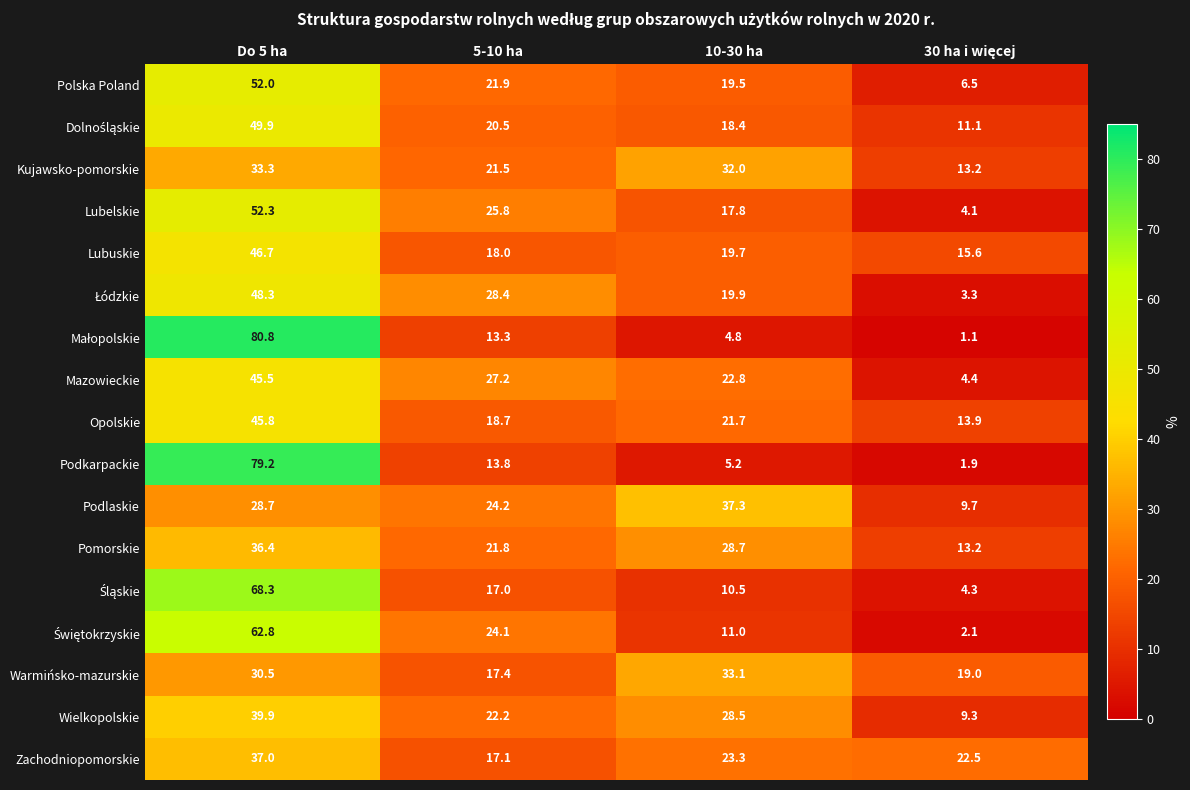

Between 5-10 ha and 10-30 ha, which series saw the biggest shift?

Warmińsko-mazurskie